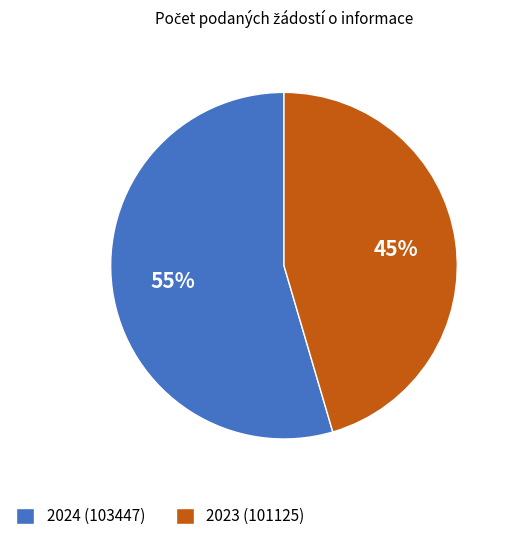

Which slice is the largest?

2024 (103447)